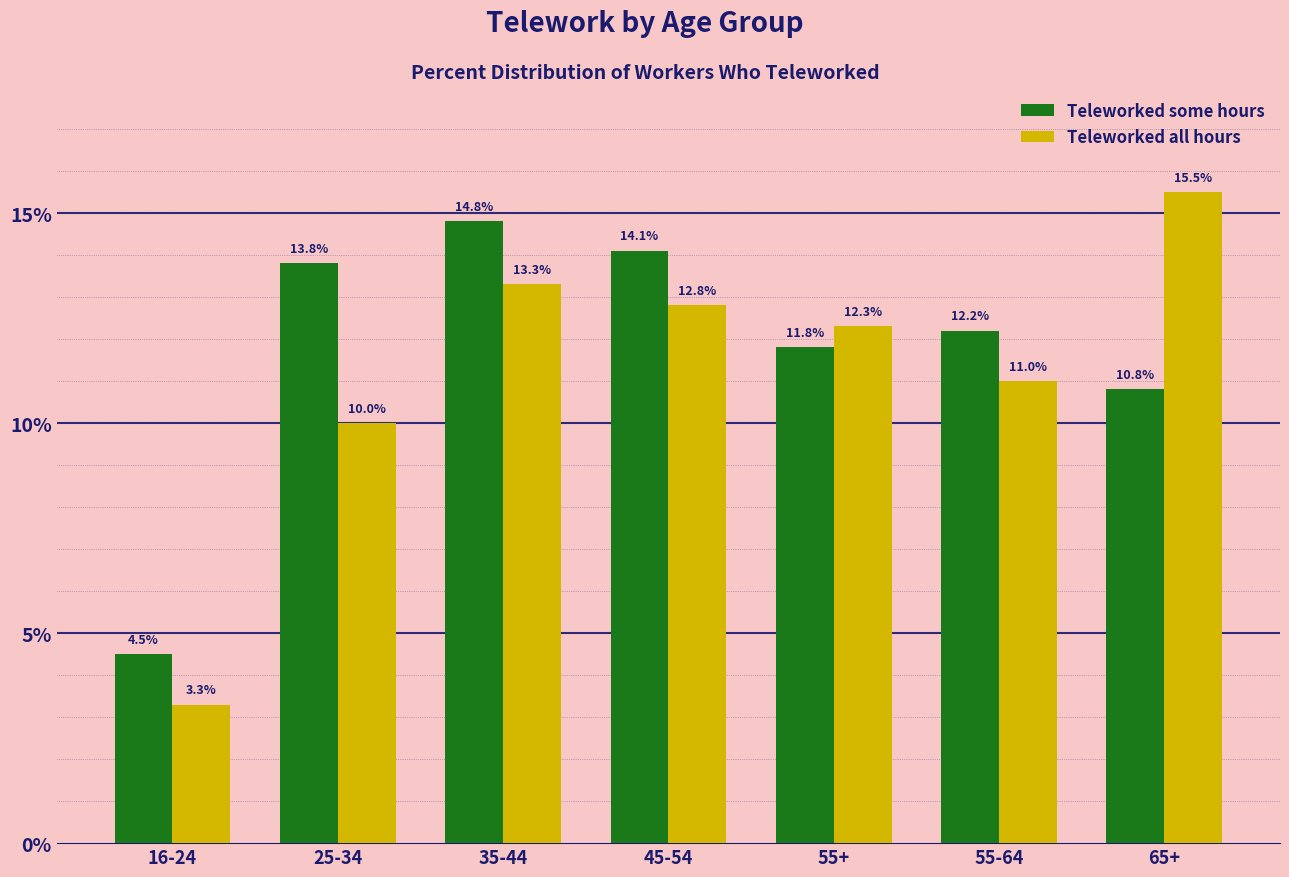

The Teleworked all hours series shows 10.0 at 65+. True or false?

False